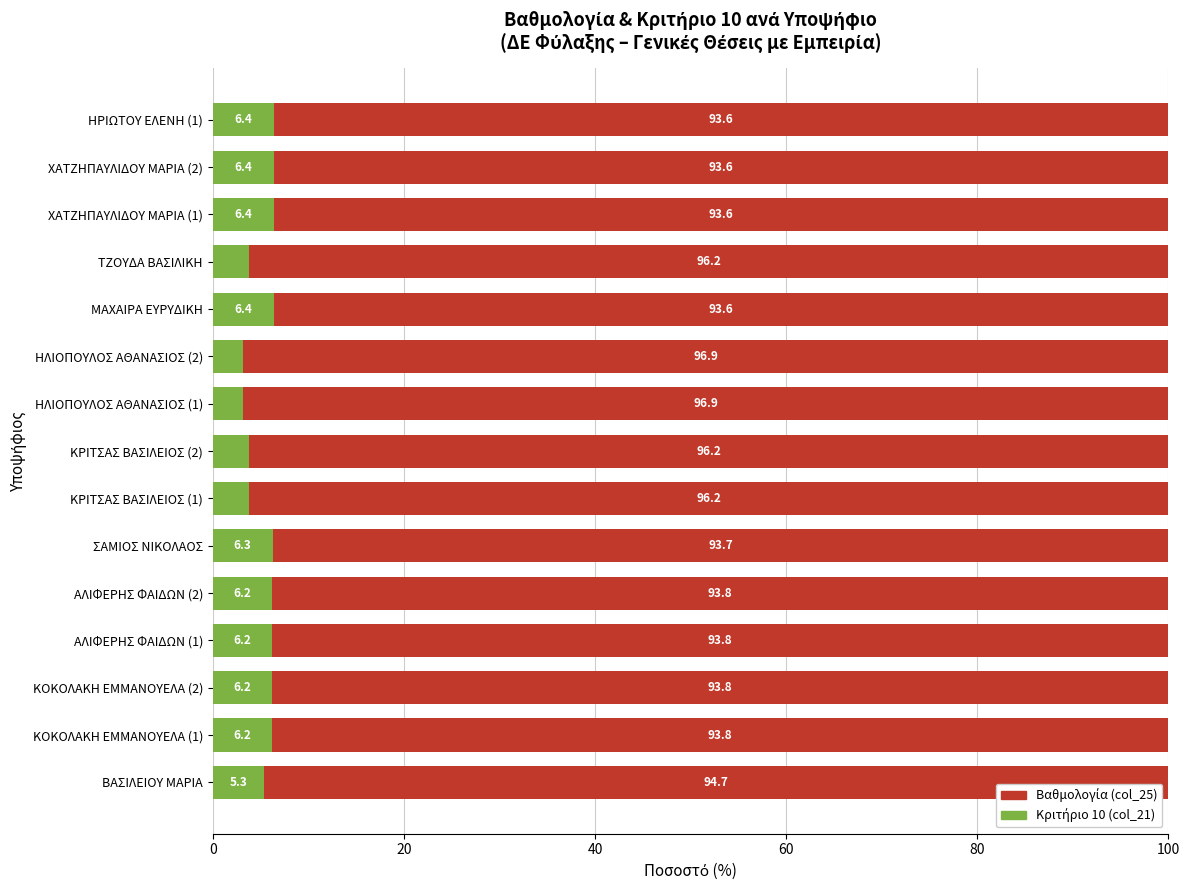

What is the total value across all series at ΑΛΙΦΕΡΗΣ ΦΑΙΔΩΝ (1)?

100.0